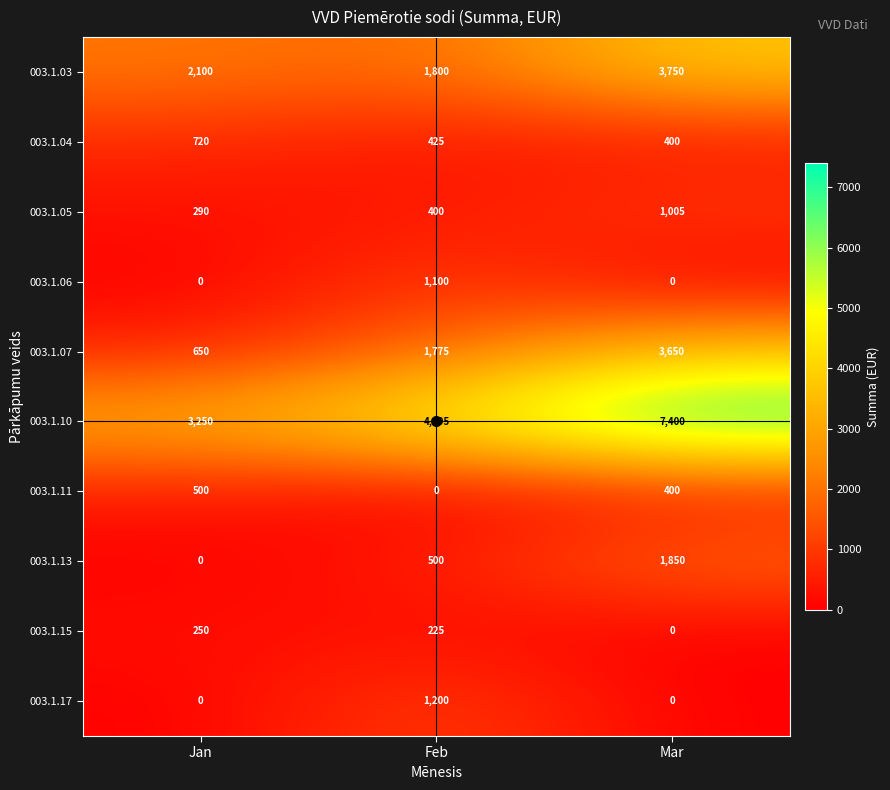

Which series has the largest total across all categories?

003.1.10